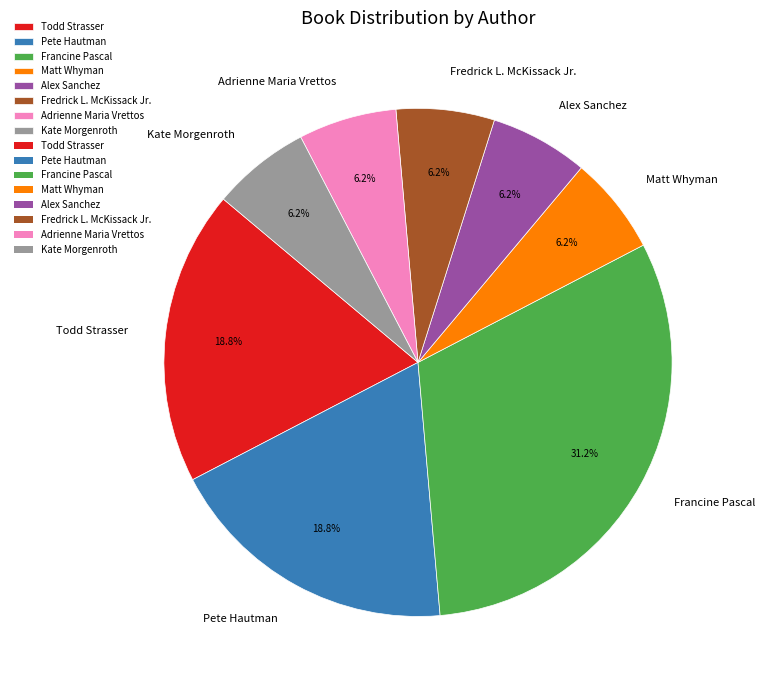

How many segments does this pie chart have?

8